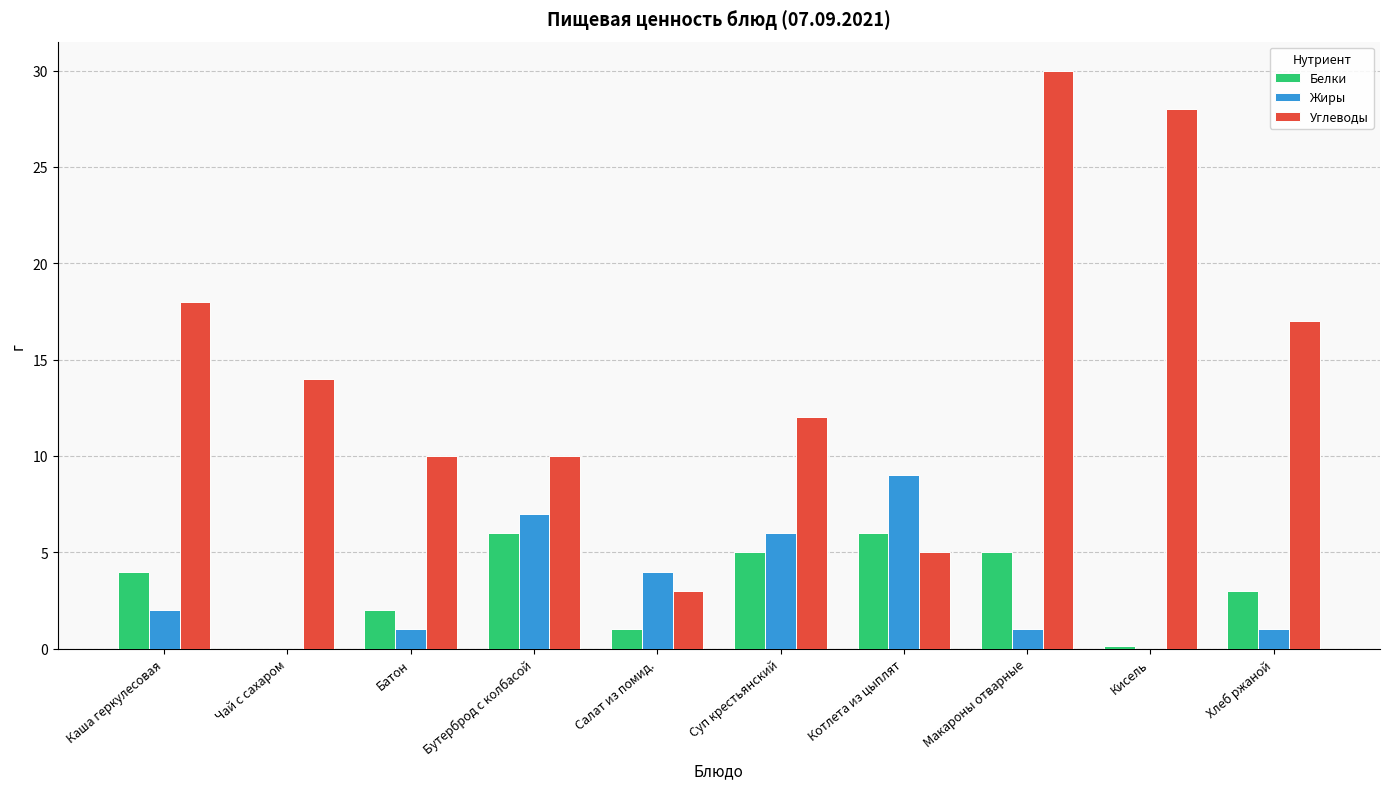

The value of Жиры at Чай с сахаром is -2.7. True or false?

False